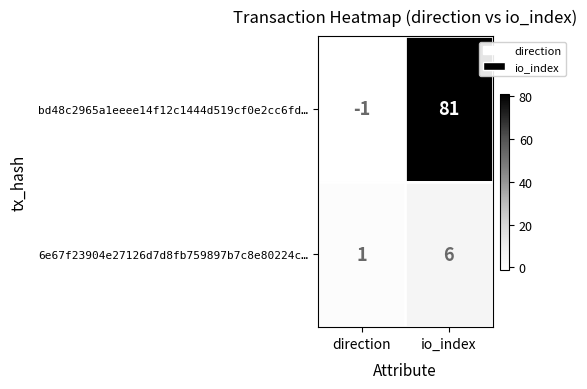

Reading left to right, list all the values displayed in this chart.

bd48c2965a1eeee14f12c1444d519cf0e2cc6fd…: direction=-1	io_index=81
6e67f23904e27126d7d8fb759897b7c8e80224c…: direction=1	io_index=6